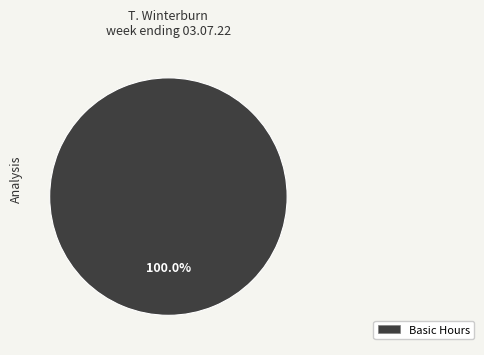

How many slices are in this pie chart?

1